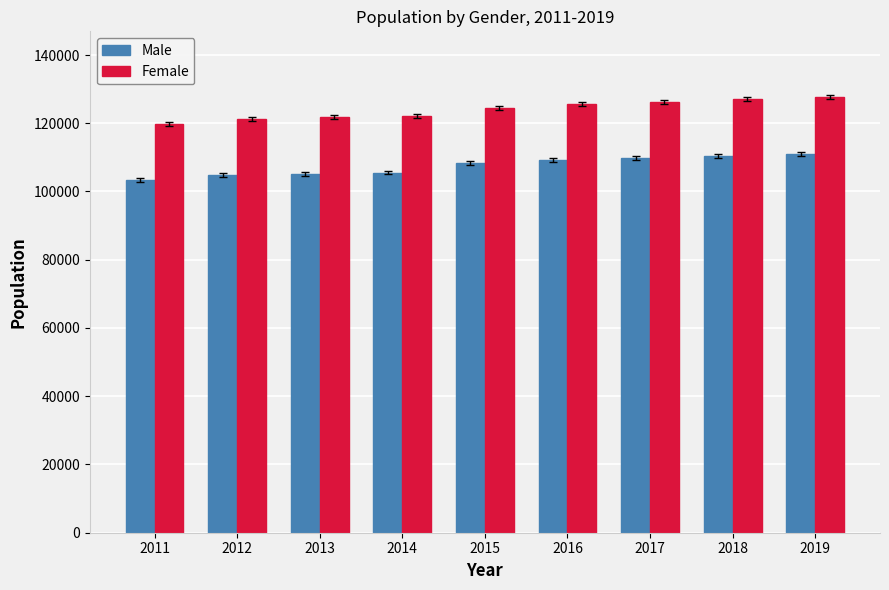

Is the value of Female at 2016 greater than the value of Male at 2019?

Yes